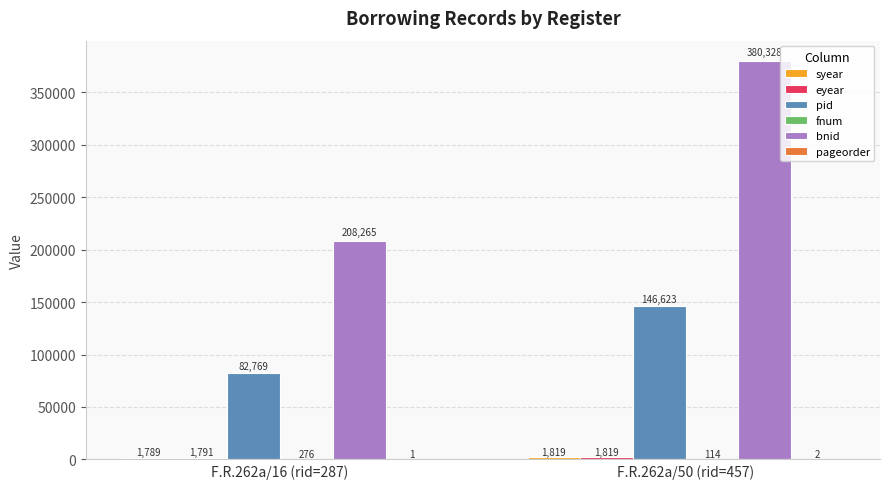

What is the greatest value displayed?

380328